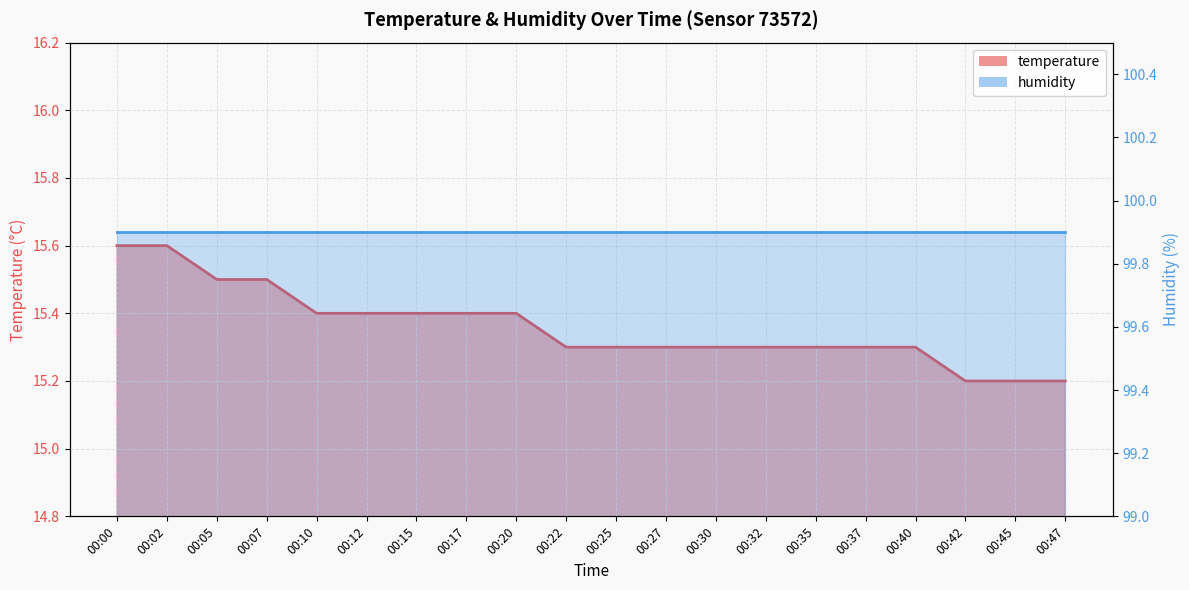

Reading left to right, extract all data points from this chart.

15.6	15.6	15.5	15.5	15.4	15.4	15.4	15.4	15.4	15.3	15.3	15.3	15.3	15.3	15.3	15.3	15.3	15.2	15.2	15.2